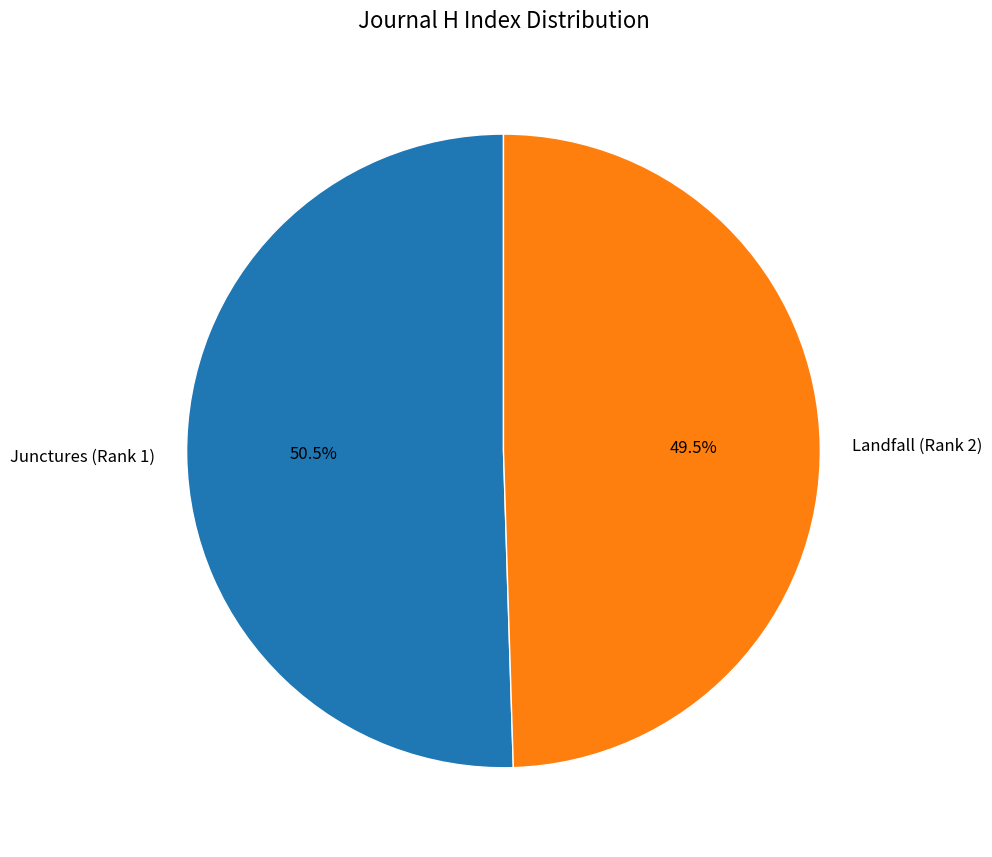

Between Landfall (Rank 2) and Junctures (Rank 1), which is larger?

Junctures (Rank 1)